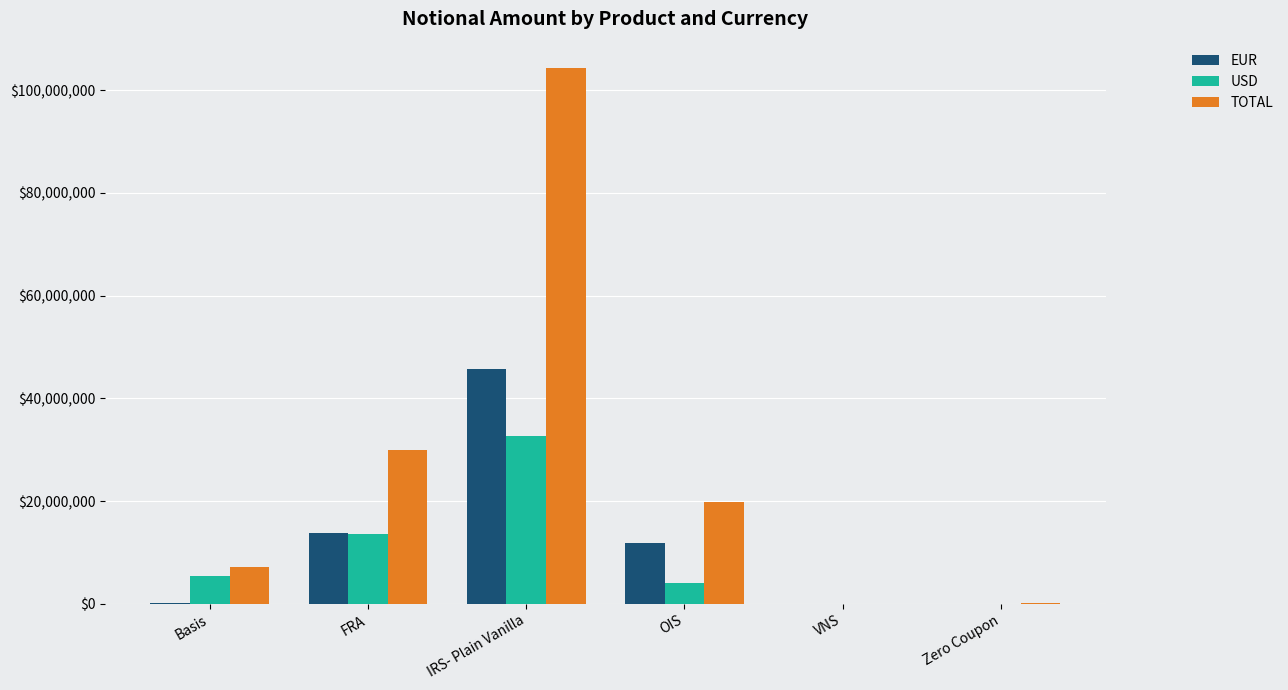

What are all the series names shown in the legend?

EUR, USD, TOTAL